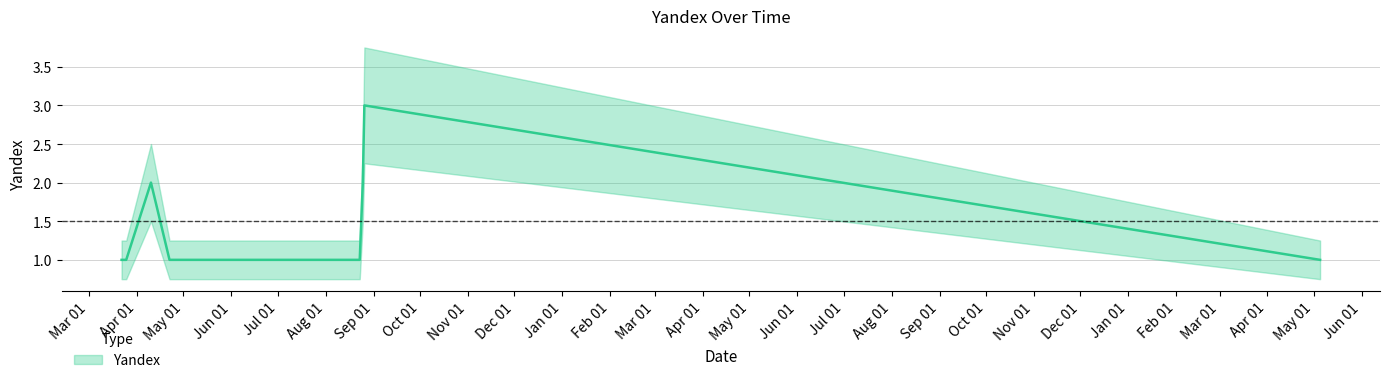

Is this an area chart (filled region under the line)?

No